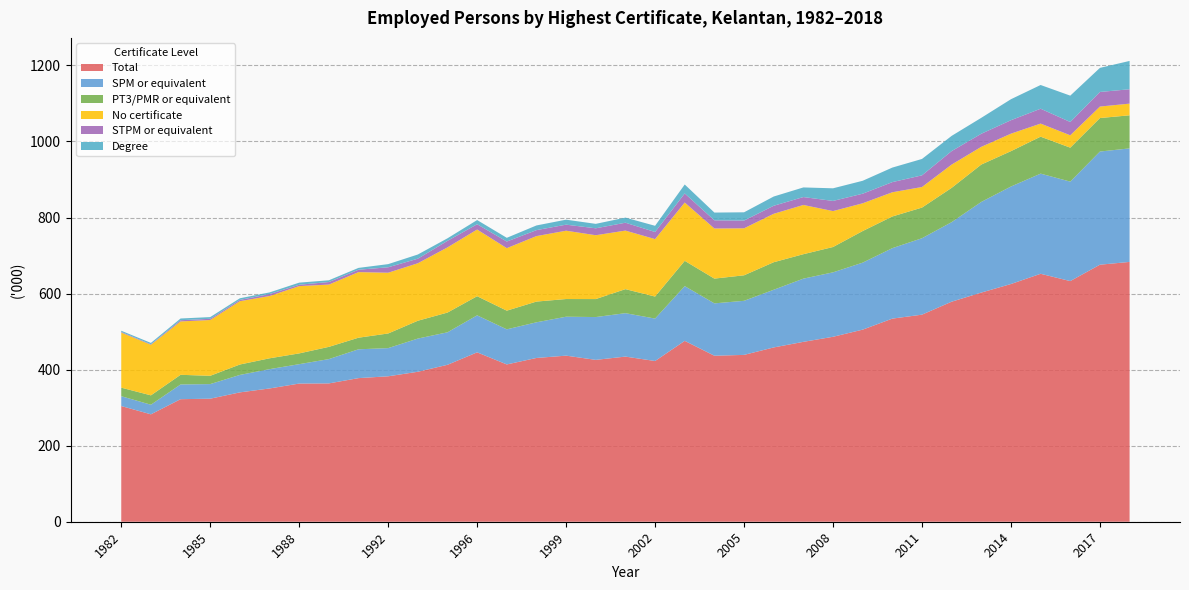

Reading left to right, transcribe all the data shown in this chart.

Total: 1982=304.3	1983=282.5	1984=322.3	1985=323.6	1986=340.2	1987=350.5	1988=363.4	1989=363.8	1990=377.7	1992=382.5	1993=394.4	1995=412.7	1996=445.5	1997=413.7	1998=430.7	1999=436.8	2000=425.7	2001=434.3	2002=422.7	2003=475.7	2004=436.6	2005=438.8	2006=458.4	2007=473.1	2008=486.4	2009=505.2	2010=534.2	2011=544.6	2012=578.7	2013=602.7	2014=625.2	2015=652.1	2016=632.9	2017=676.0	2018=683.3
SPM or equivalent: 1982=25.8	1983=25.2	1984=38.7	1985=38.4	1986=45.9	1987=50.8	1988=51.0	1989=63.9	1990=75.8	1992=74.1	1993=87.3	1995=85.5	1996=97.3	1997=92.3	1998=93.8	1999=102.4	2000=112.6	2001=114.2	2002=111.6	2003=143.9	2004=137.7	2005=142.2	2006=151.7	2007=166.2	2008=169.5	2009=176.2	2010=185.3	2011=201.0	2012=209.2	2013=238.4	2014=256.4	2015=263.4	2016=261.6	2017=297.6	2018=298.6
PT3/PMR or equivalent: 1982=22.5	1983=24.7	1984=25.4	1985=21.8	1986=27.4	1987=28.5	1988=28.3	1989=32.2	1990=30.5	1992=38.5	1993=46.9	1995=51.9	1996=50.3	1997=49.1	1998=54.5	1999=46.5	2000=47.3	2001=63.2	2002=57.9	2003=66.6	2004=65.1	2005=67.1	2006=72.4	2007=64.3	2008=66.6	2009=83.1	2010=83.3	2011=80.6	2012=90.2	2013=98.3	2014=93.0	2015=97.2	2016=89.3	2017=88.1	2018=87.0
No certificate: 1982=144.9	1983=133.0	1984=140.4	1985=146.7	1986=166.5	1987=163.8	1988=177.0	1989=163.8	1990=172.5	1992=159.8	1993=151.2	1995=171.4	1996=175.4	1997=164.4	1998=172.2	1999=179.7	2000=167.9	2001=154.0	2002=151.1	2003=153.3	2004=131.8	2005=123.6	2006=127.4	2007=129.5	2008=94.5	2009=73.0	2010=63.7	2011=54.1	2012=61.2	2013=46.6	2014=46.0	2015=34.4	2016=32.5	2017=30.2	2018=30.7
STPM or equivalent: 1982=1.7	1983=1.4	1984=3.2	1985=3.2	1986=3.4	1987=5.1	1988=3.6	1989=6.7	1990=6.3	1992=14.3	1993=12.0	1995=17.2	1996=13.9	1997=17.4	1998=15.7	1999=15.9	2000=18.2	2001=20.7	2002=18.7	2003=23.9	2004=21.5	2005=20.4	2006=21.1	2007=20.8	2008=26.7	2009=25.2	2010=26.7	2011=30.7	2012=35.5	2013=34.4	2014=35.4	2015=39.1	2016=35.0	2017=38.4	2018=37.8
Degree: 1982=3.1	1983=3.5	1984=4.5	1985=4.5	1986=4.3	1987=4.4	1988=5.5	1989=4.6	1990=4.8	1992=8.3	1993=11.0	1995=6.7	1996=11.0	1997=9.8	1998=12.3	1999=13.1	2000=11.7	2001=13.4	2002=16.3	2003=23.5	2004=20.4	2005=21.7	2006=24.3	2007=25.3	2008=33.2	2009=34.0	2010=38.2	2011=43.1	2012=40.0	2013=41.9	2014=55.2	2015=62.4	2016=69.3	2017=63.3	2018=74.5